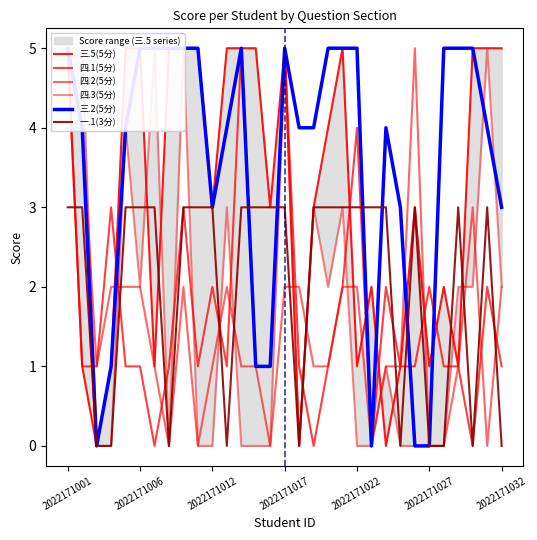

Reading right to left, extract all data points from this chart.

三.5(5分): 5	5	5	1	2	1	3	1	0	2	1	5	4	3	0	5	3	5	5	5	3	5	5	5	1	5	5	1	0	1	5
四.1(5分): 1	2	0	1	1	2	1	1	2	0	4	2	1	0	1	5	1	1	5	1	2	1	3	1	0	1	1	3	1	1	5
四.2(5分): 2	0	3	1	0	0	5	1	1	0	2	2	1	1	2	2	0	1	1	2	1	0	2	0	1	2	2	2	1	4	4
四.3(5分): 2	5	2	2	0	0	0	0	1	0	0	3	2	3	0	5	0	0	0	3	0	0	5	0	5	2	4	0	0	5	5
三.2(5分): 3	4	5	5	5	0	0	3	4	0	5	5	5	4	4	5	1	1	5	4	3	5	5	5	5	5	4	1	0	4	5
一.1(3分): 0	3	0	3	0	0	3	0	3	3	3	3	3	3	0	3	3	3	3	0	3	3	3	0	3	3	3	0	0	3	3